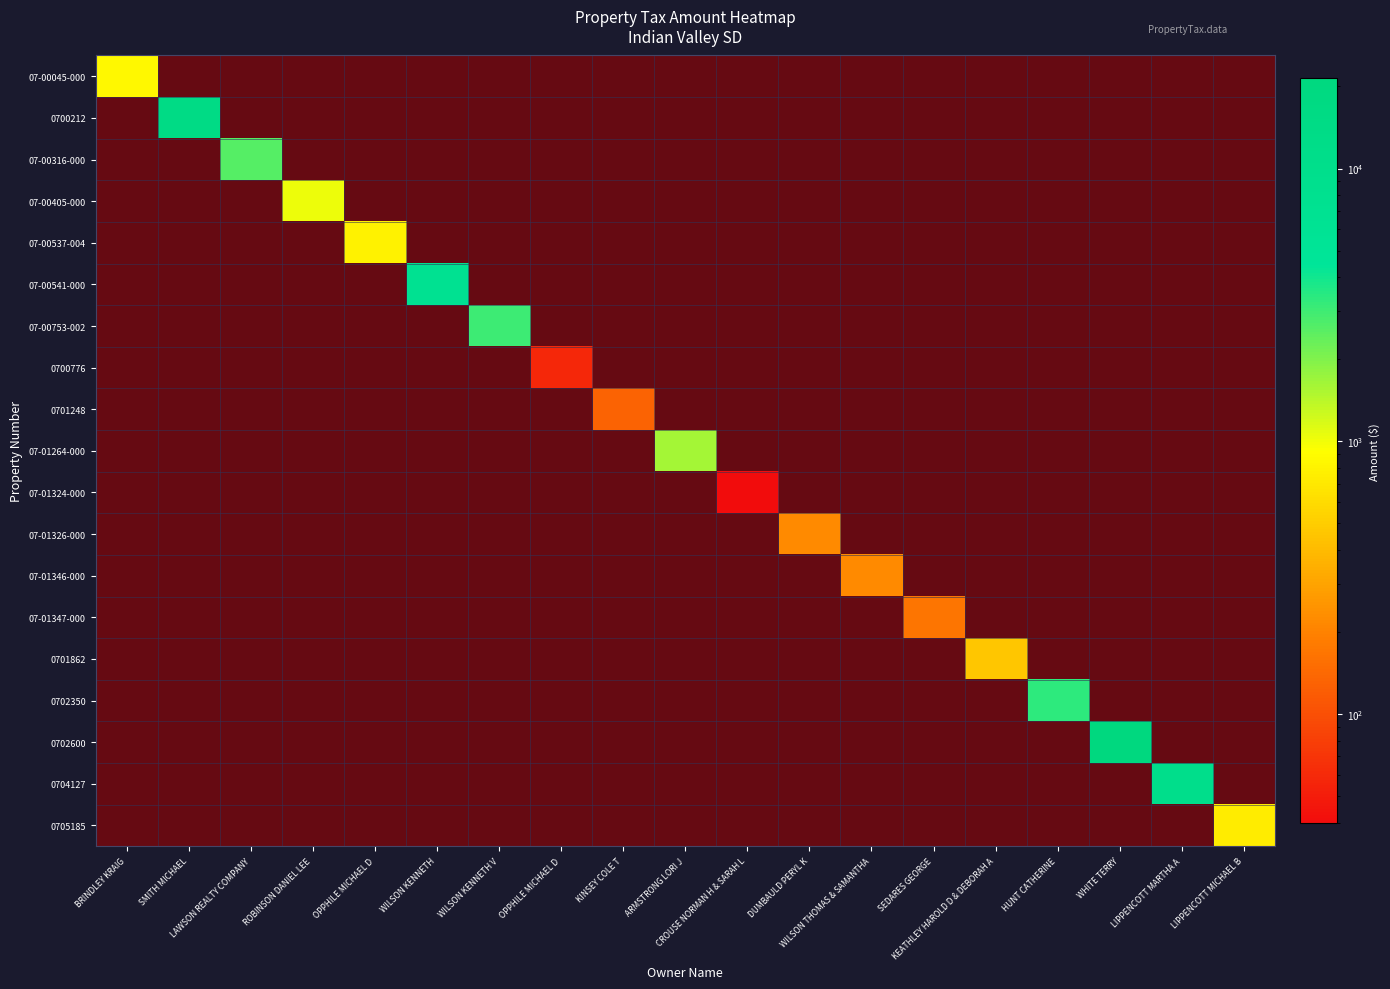

At which category does the chart reach its peak across all series?

WHITE TERRY